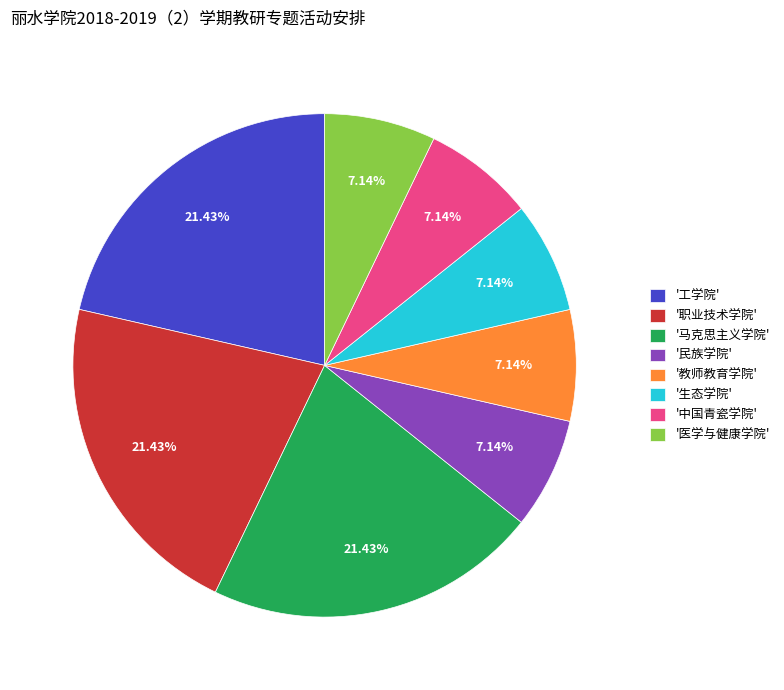

What is the ratio of the value at '医学与健康学院' to the value at '教师教育学院'?

1.0